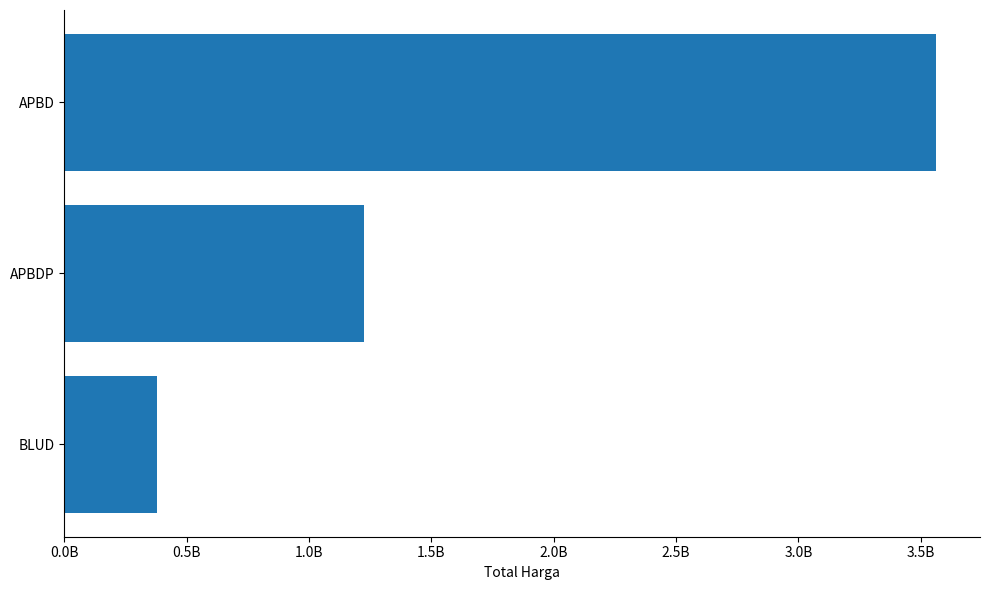

Does the chart contain any negative values?

No